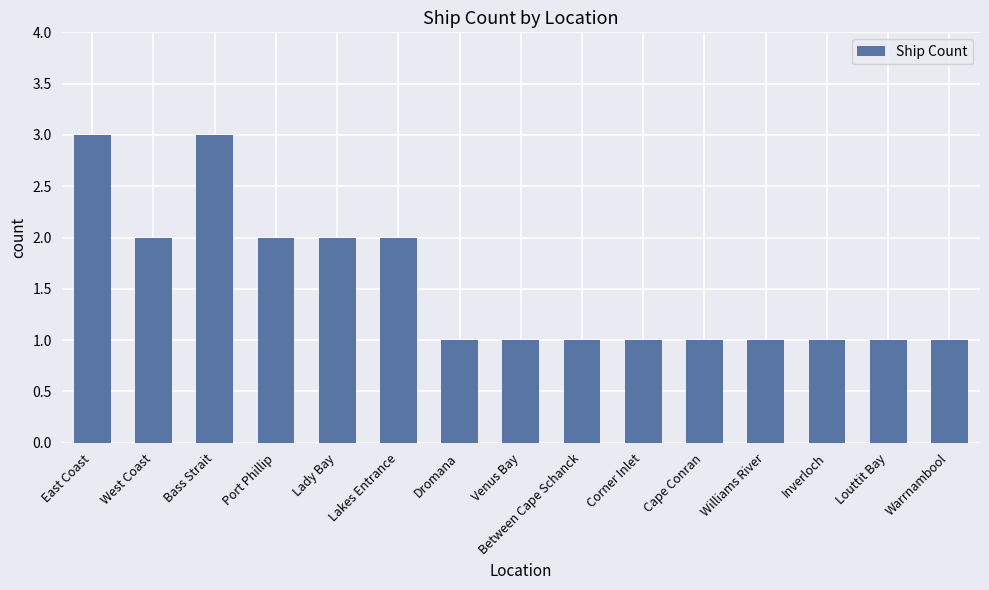

What is the change in value from Bass Strait to Warrnambool?

-2